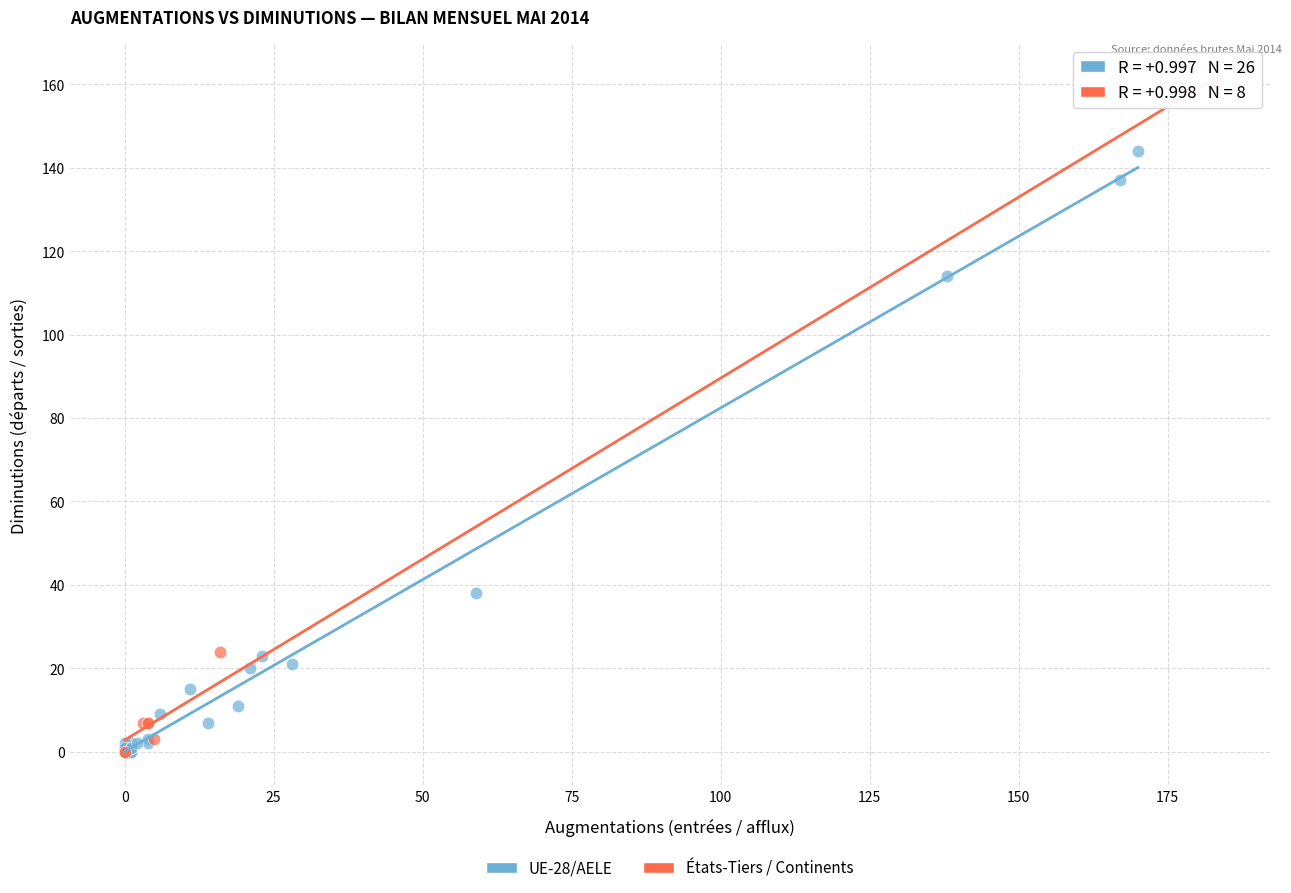

Which series contains the highest Y value?

États-Tiers / Continents